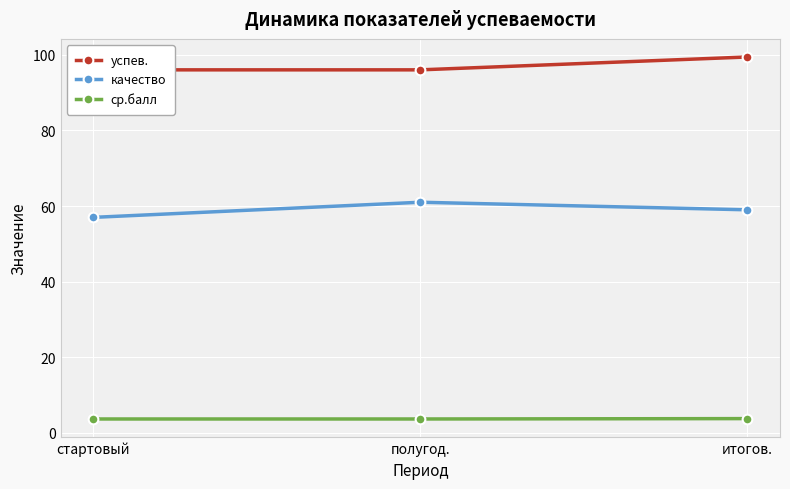

What value does the ср.балл series have at итогов.?

3.8